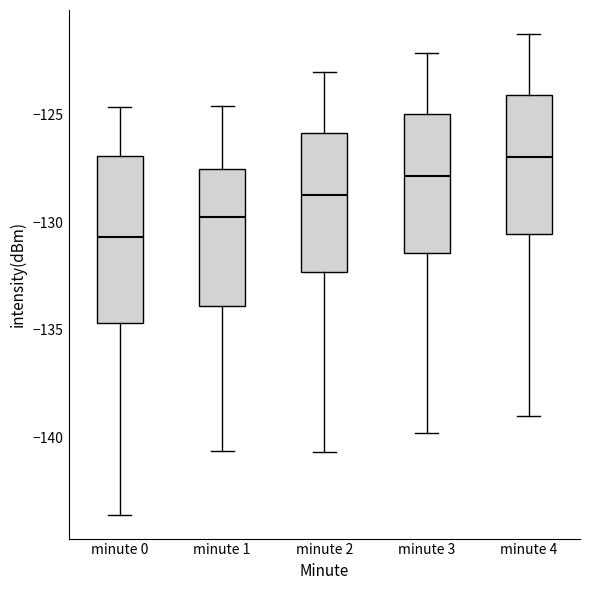

Where is the upper edge of the box for minute 2 on the y-axis? The values are not printed on the chart, so give them approximately, as read against the axis.

-126.0